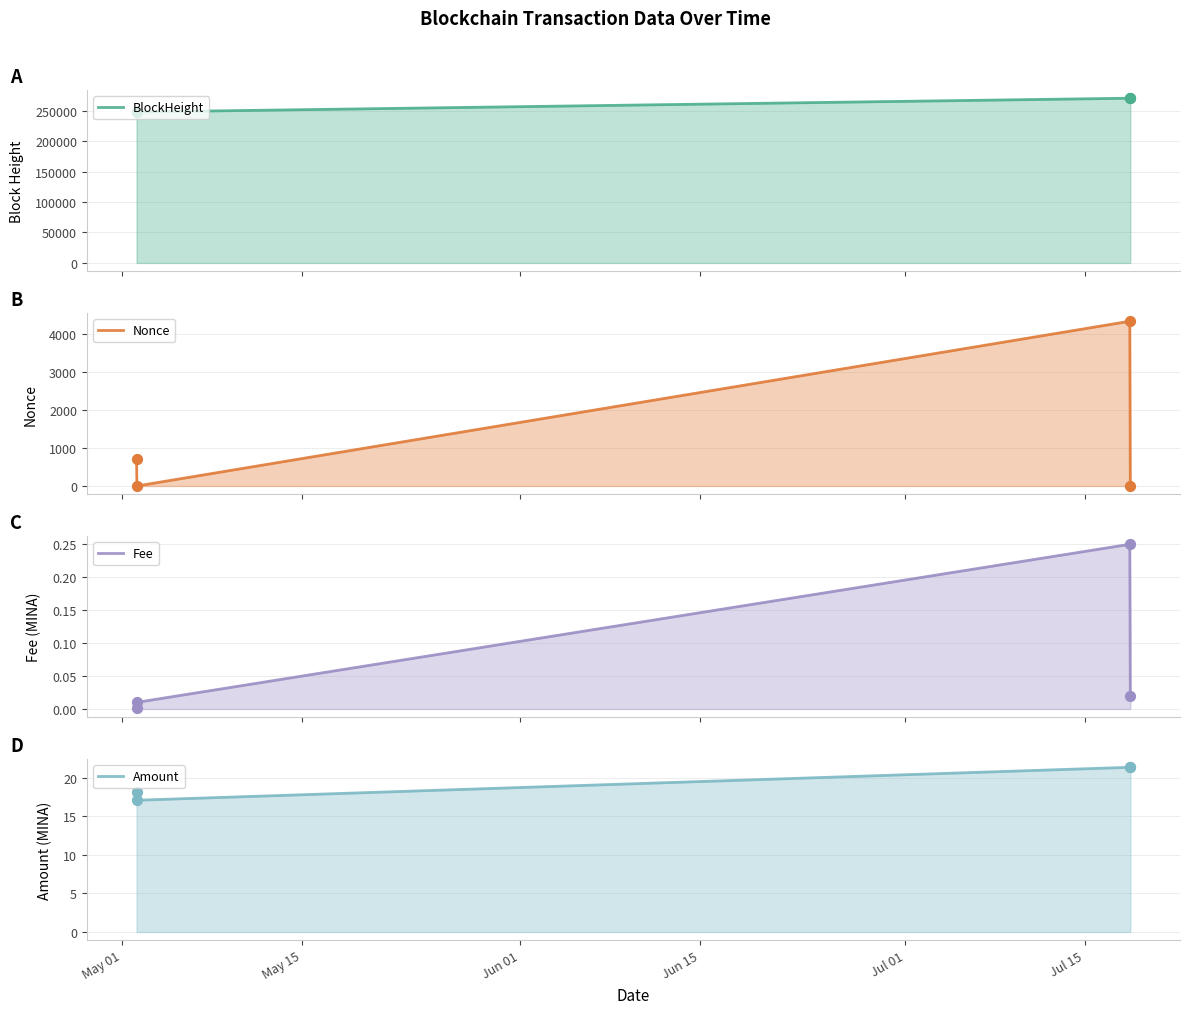

What are all the series names shown in the legend?

BlockHeight, Nonce, Fee, Amount